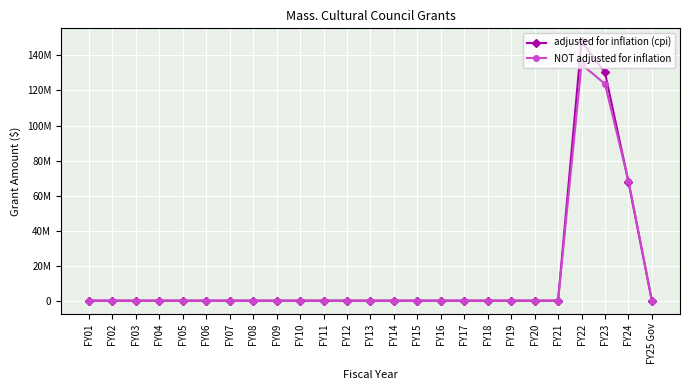

How many intersections are there between adjusted for inflation (cpi) and NOT adjusted for inflation?

1